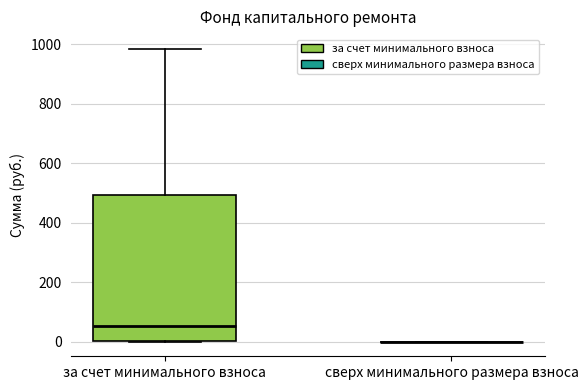

Comparing the boxes themselves (not the whiskers), which one is the tallest?

за счет минимального взноса